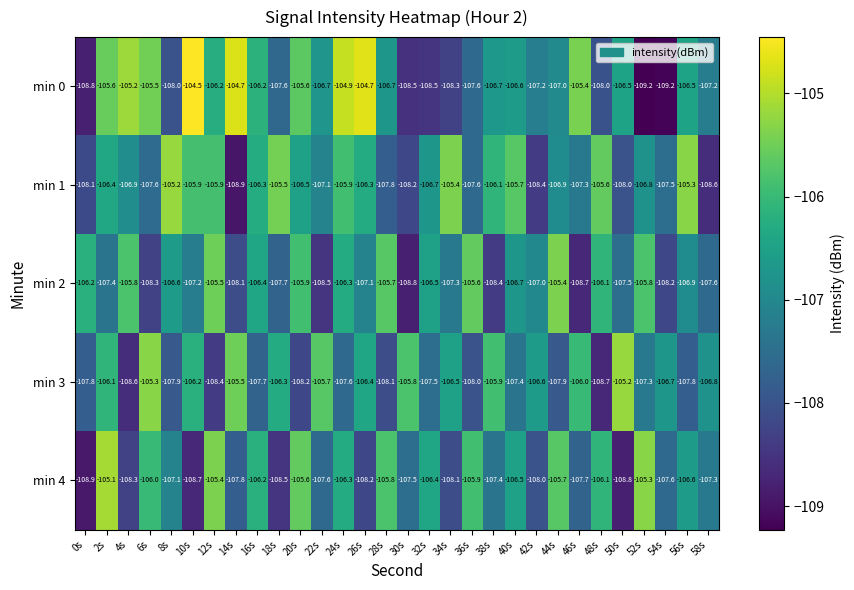

The min 1 series shows -106.9 at 4s. True or false?

True